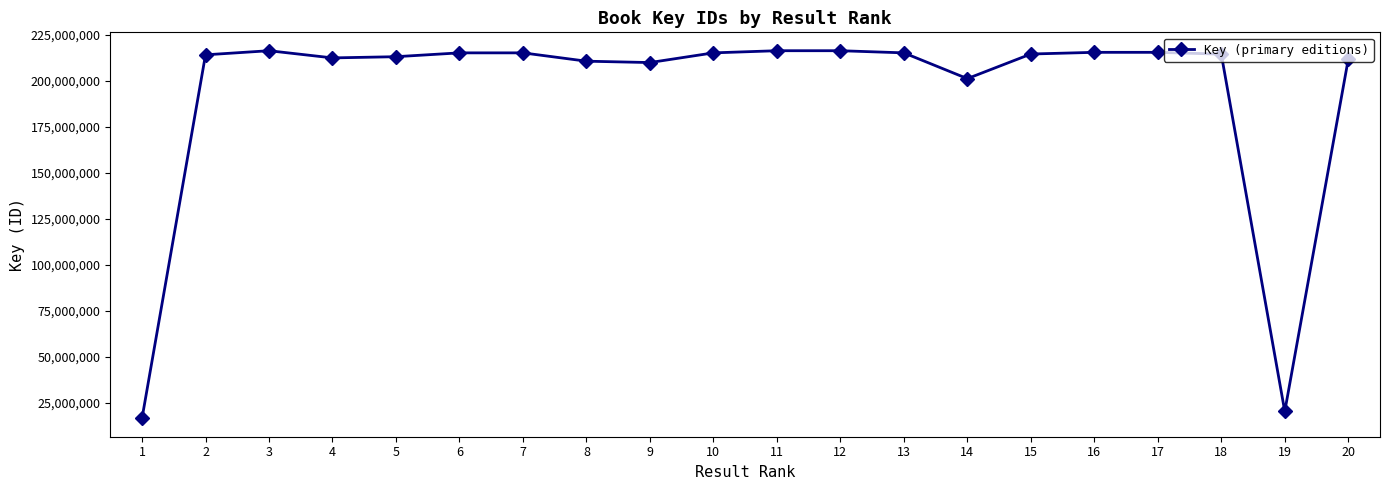

What is the sum of all values?

3879975653